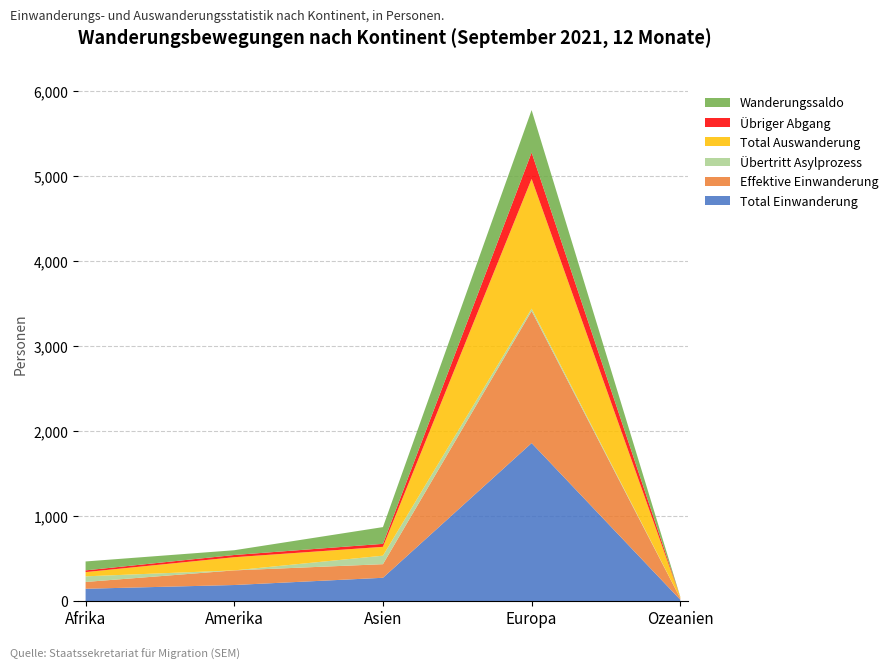

Reading left to right, transcribe all the data shown in this chart.

Total Einwanderung: 146	190	275	1859	17
Effektive Einwanderung: 80	172	160	1553	17
Übertritt Asylprozess: 66	0	100	28	0
Total Auswanderung: 50	155	104	1526	14
Übriger Abgang: 20	26	35	310	1
Wanderungssaldo: 105	56	197	499	3